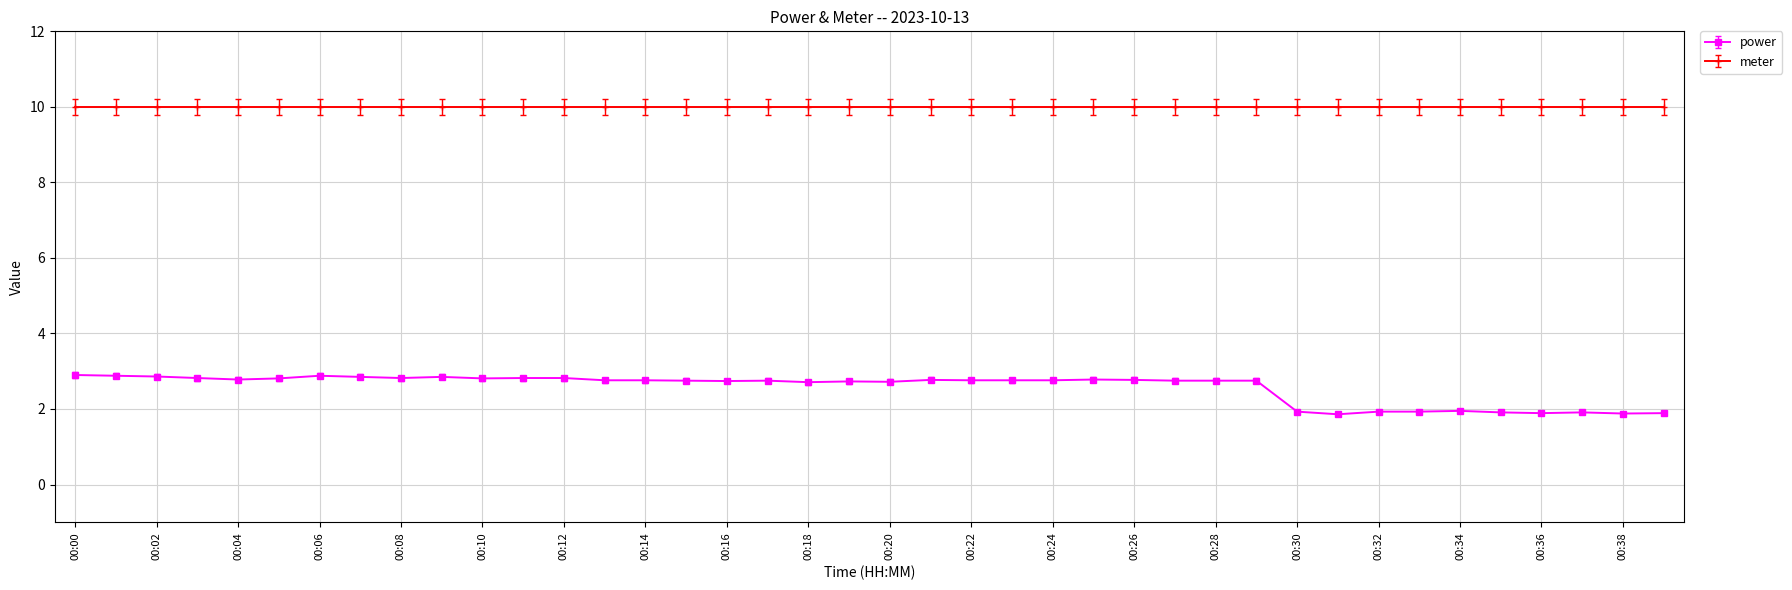

Rank the series by their maximum value, from lowest to highest.

power, meter